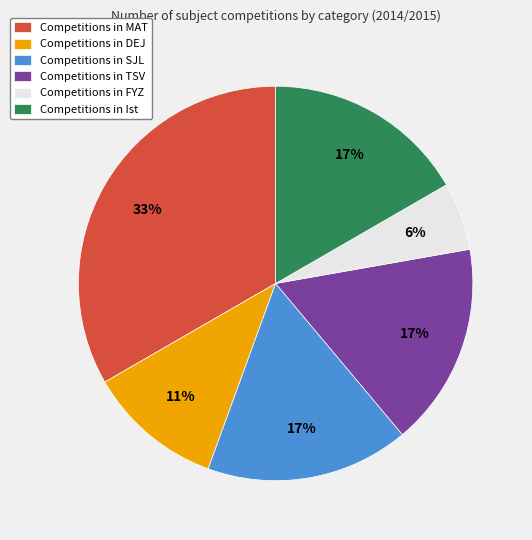

Is the sum of Competitions in TSV and Competitions in DEJ greater than half?

No